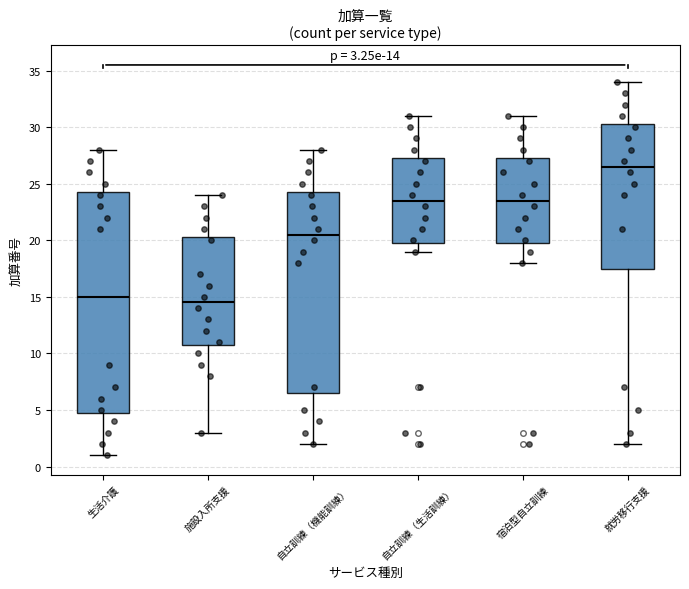

Which box has the highest median line?

就労移行支援